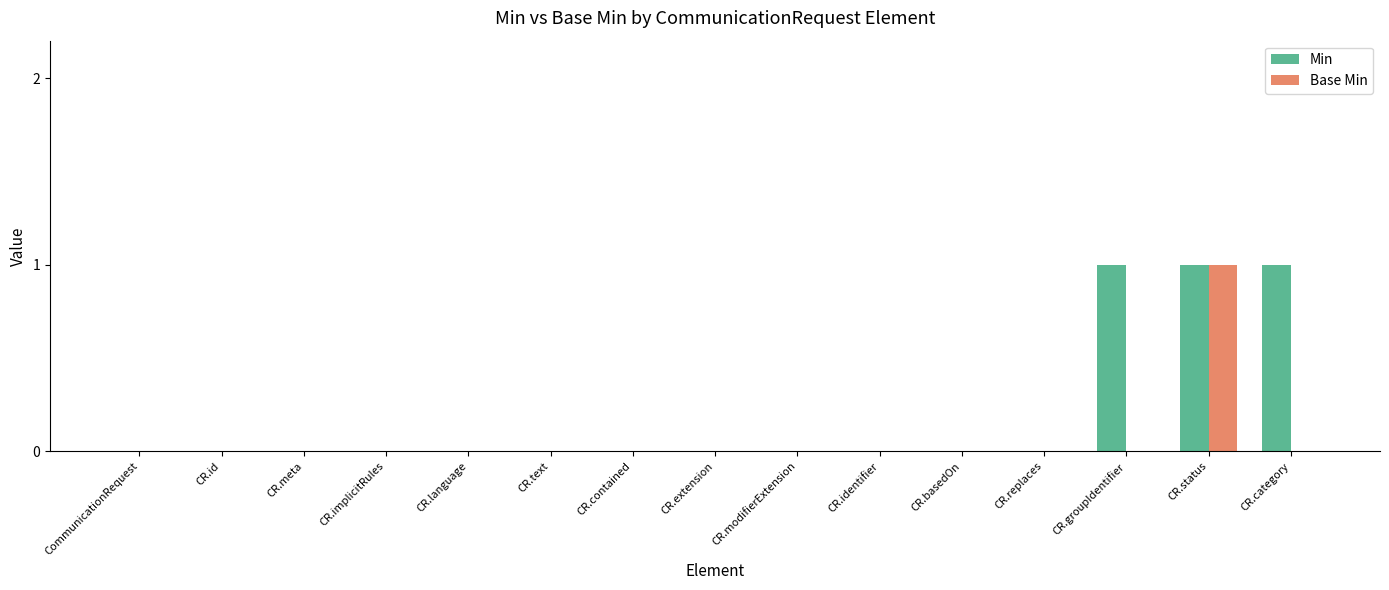

At which category is the sum across all series the highest?

CR.status